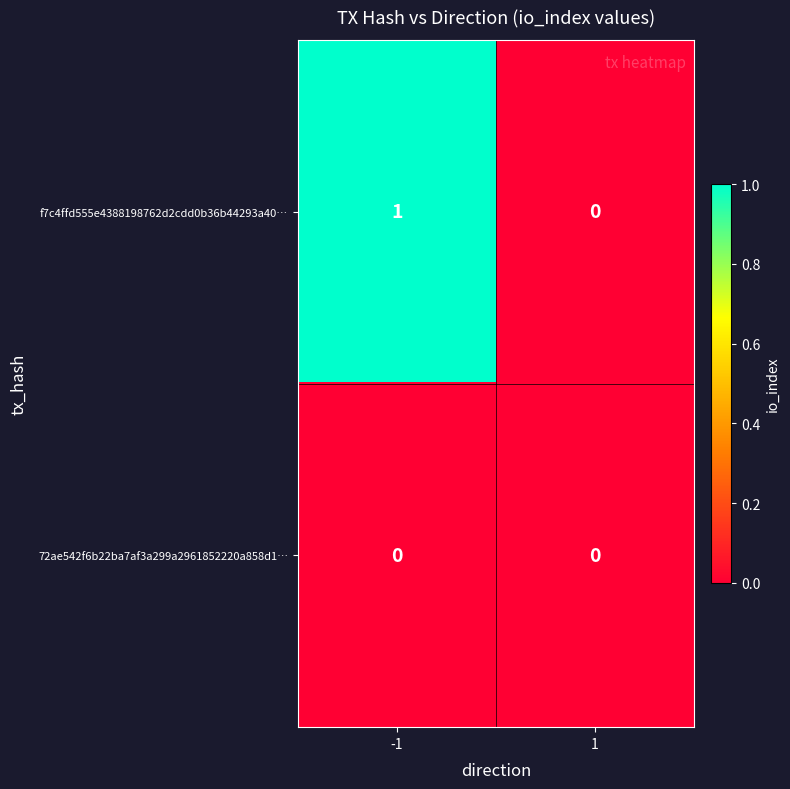

Is the value of 72ae542f6b22ba7af3a299a2961852220a858d1… at -1 greater than the value of f7c4ffd555e4388198762d2cdd0b36b44293a40… at -1?

No